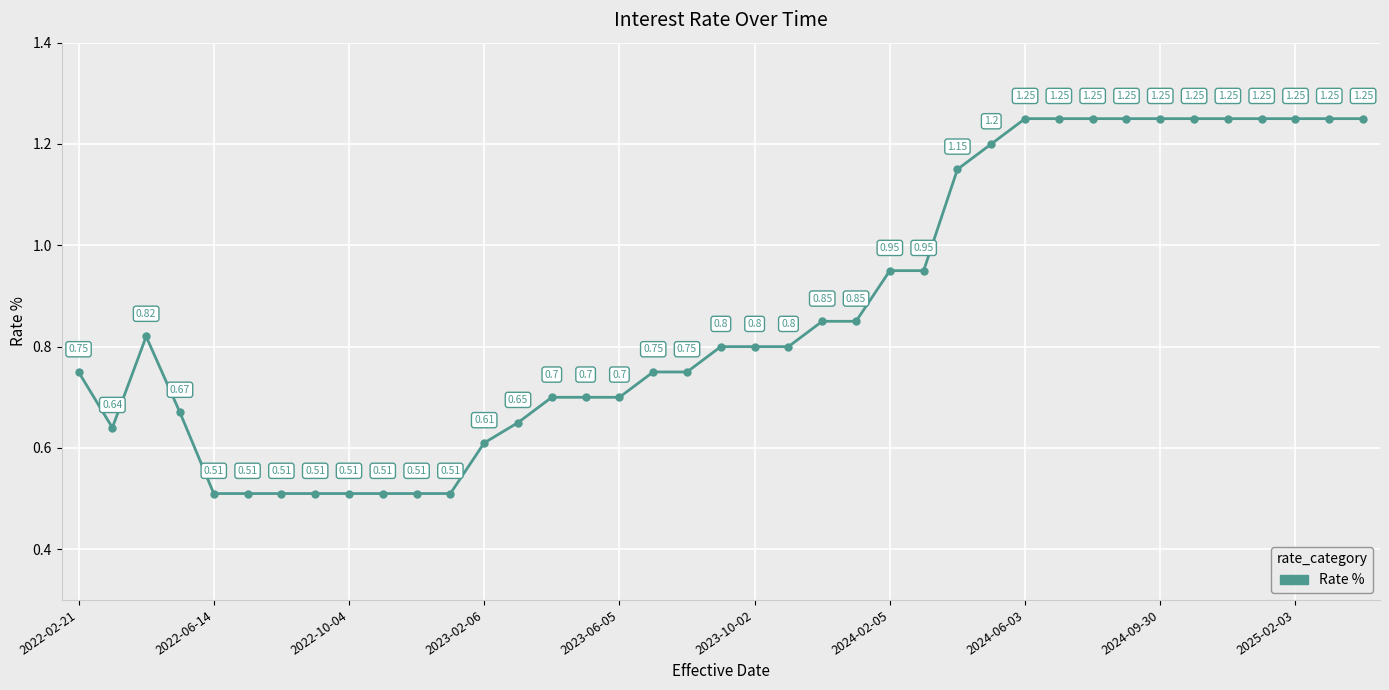

What is the sum of all values?

33.9